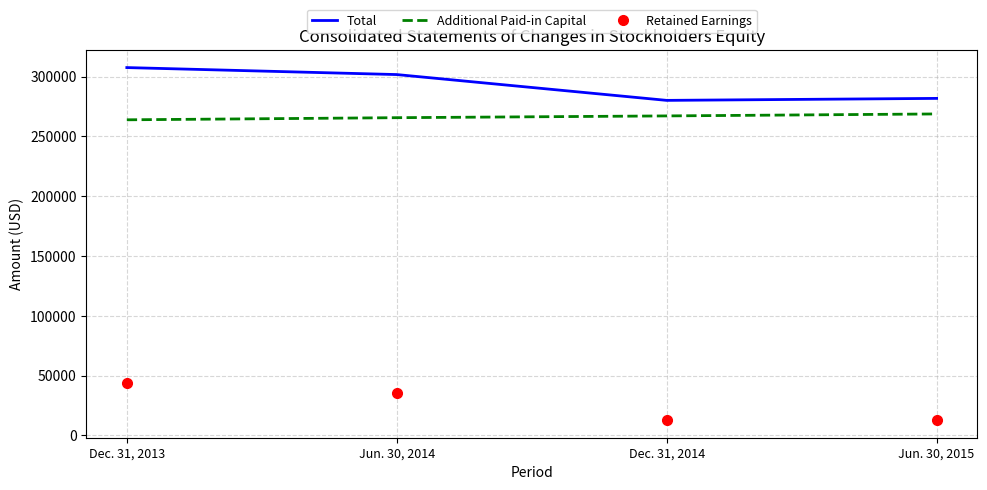

True or false: Total has a value of 483616 at Dec. 31, 2014.

False